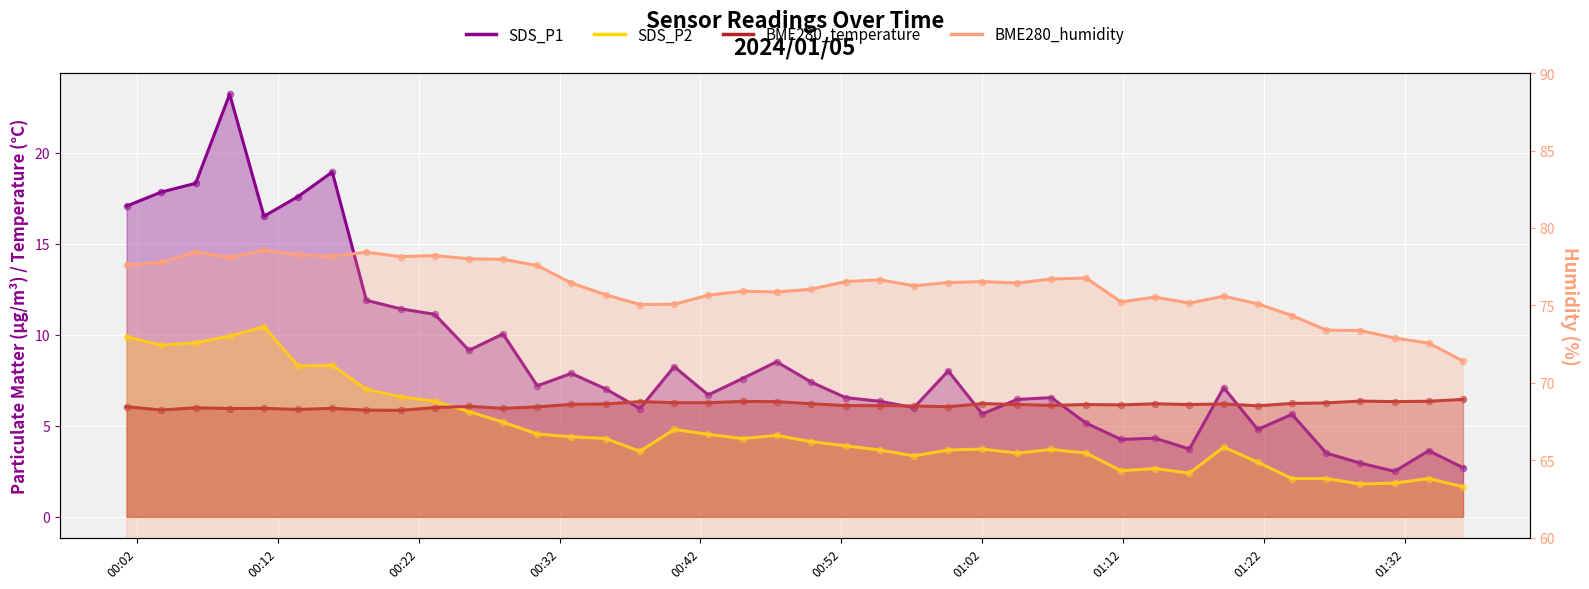

Which series contains the highest Y value?

BME280_humidity